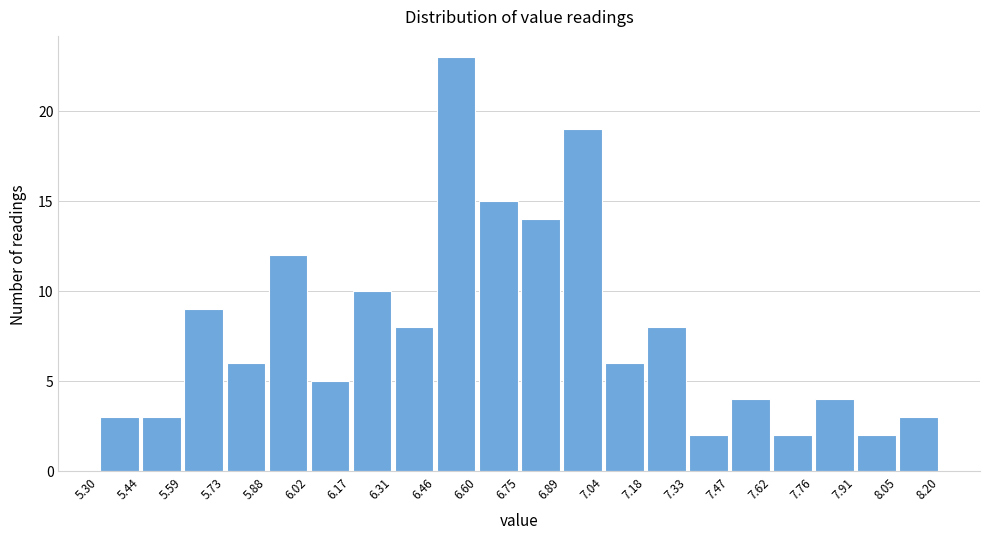

How tall is the bar that spans 7.62 to 7.76 on the x-axis? The values are not printed on the chart, so give them approximately, as read against the axis.

2